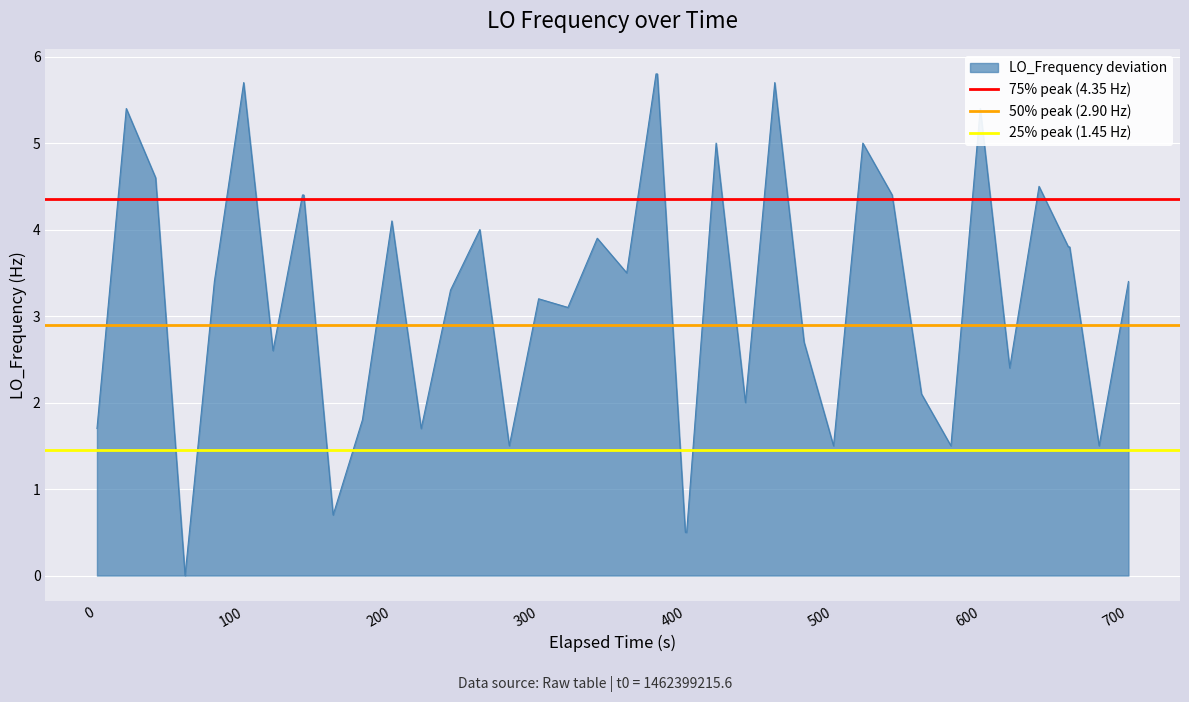

What is the highest value of the LO_Frequency deviation series?

5.8